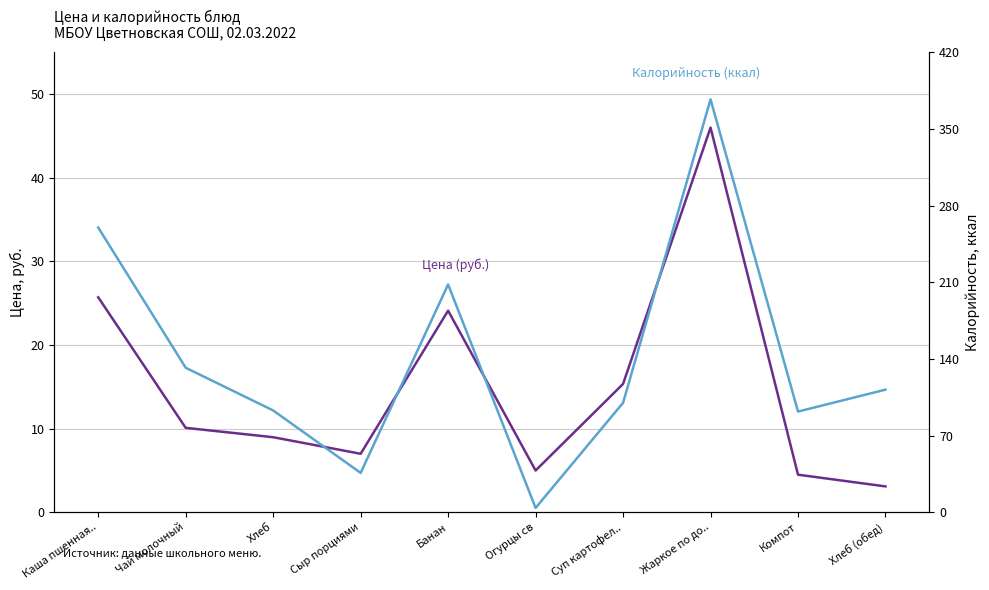

At Суп картофел.., list the series in order from largest to smallest.

Калорийность (ккал), Цена (руб.)